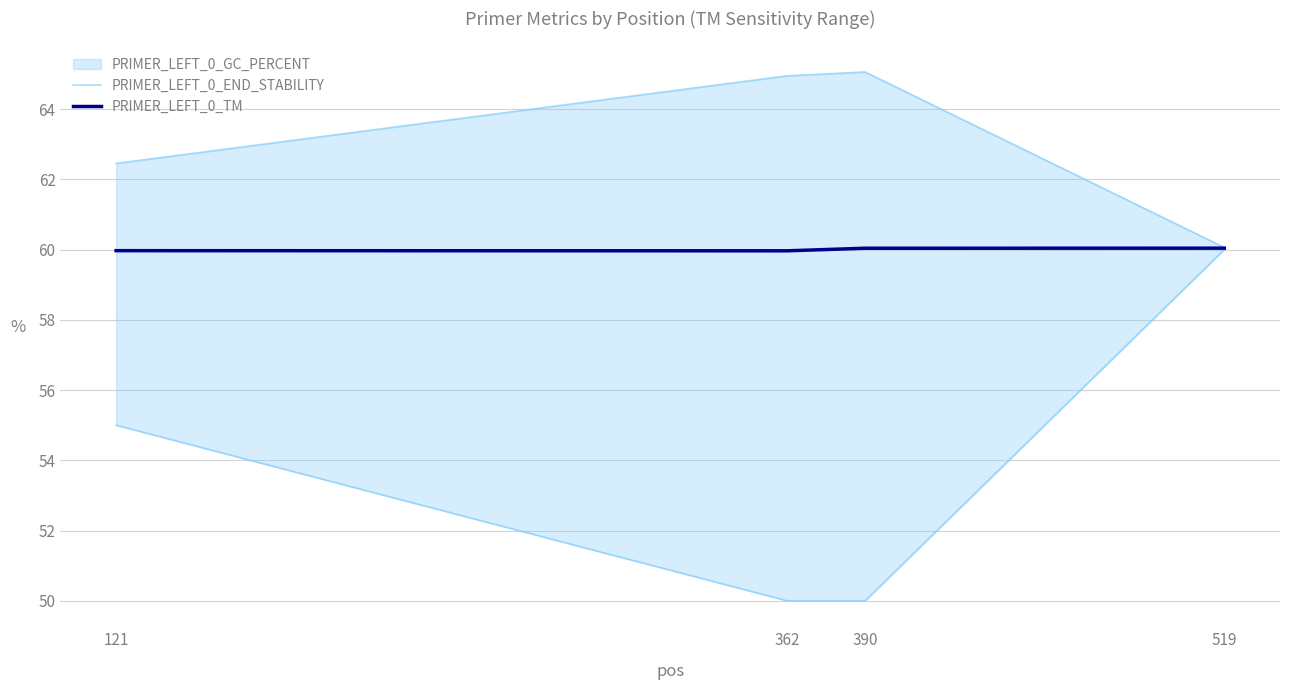

What is the average value of the PRIMER_LEFT_0_END_STABILITY series?

63.1